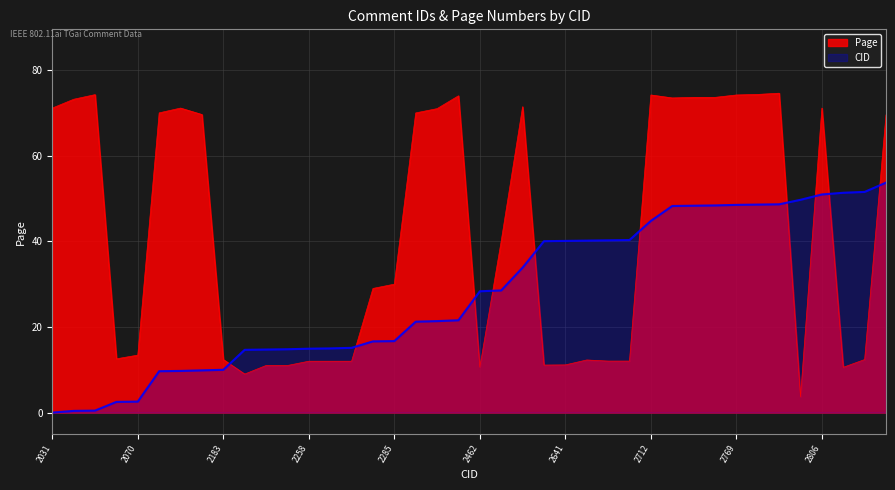

Which series has the largest range (max minus min)?

Page